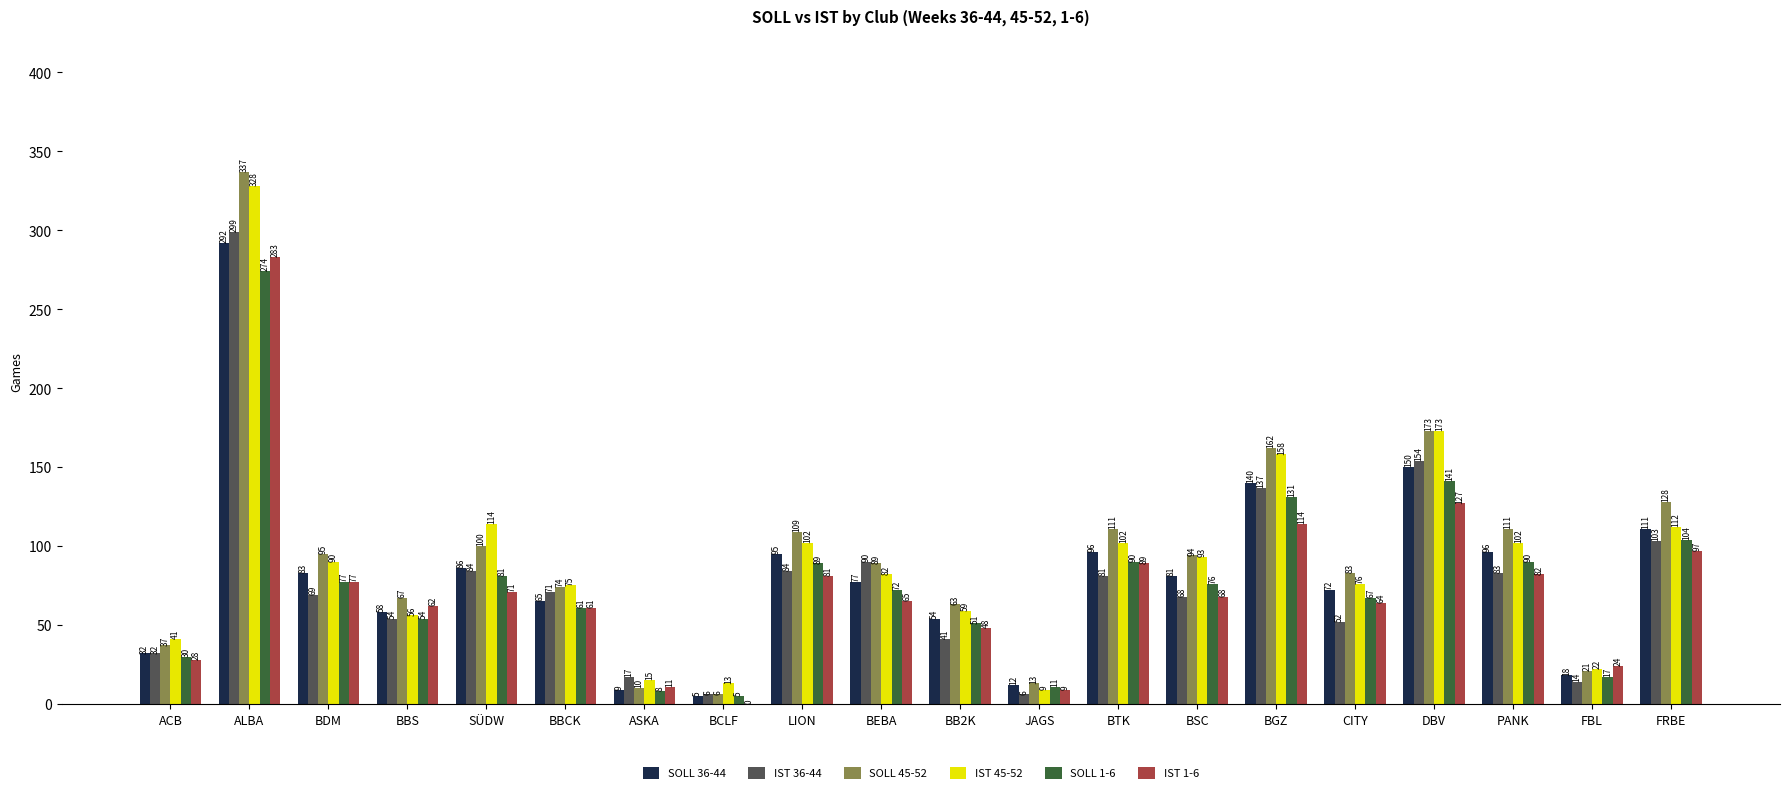

Reading left to right, list all the values displayed in this chart.

SOLL 36-44: 32	292	83	58	86	65	9	5	95	77	54	12	96	81	140	72	150	96	18	111
IST 36-44: 32	299	69	54	84	71	17	6	84	90	41	6	81	68	137	52	154	83	14	103
SOLL 45-52: 37	337	95	67	100	74	10	6	109	89	63	13	111	94	162	83	173	111	21	128
IST 45-52: 41	328	90	56	114	75	15	13	102	82	59	9	102	93	158	76	173	102	22	112
SOLL 1-6: 30	274	77	54	81	61	8	5	89	72	51	11	90	76	131	67	141	90	17	104
IST 1-6: 28	283	77	62	71	61	11	0	81	65	48	9	89	68	114	64	127	82	24	97